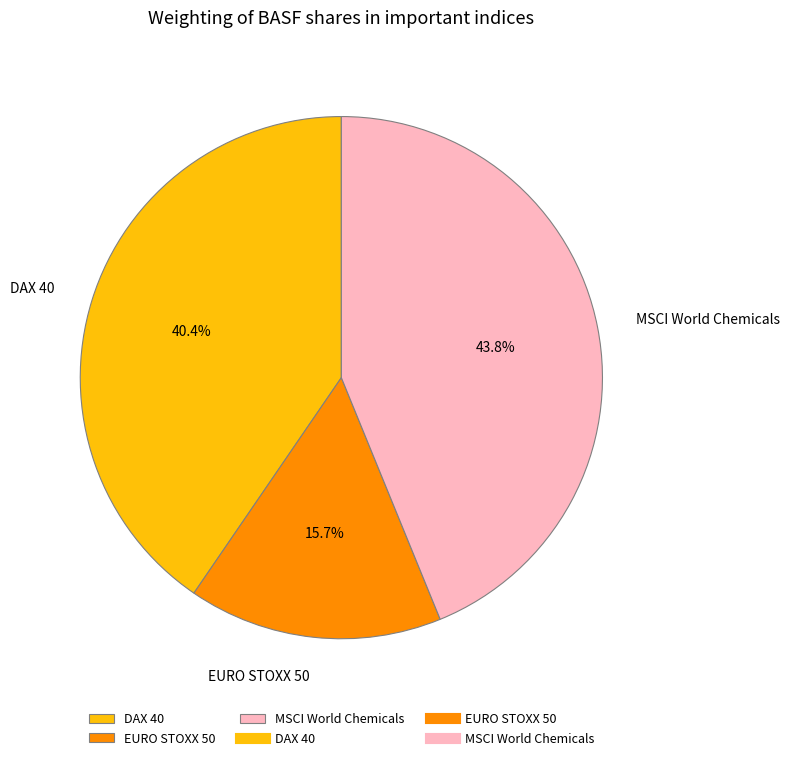

To the nearest percent, what is the difference between the EURO STOXX 50 and DAX 40 slice percentages?

25%